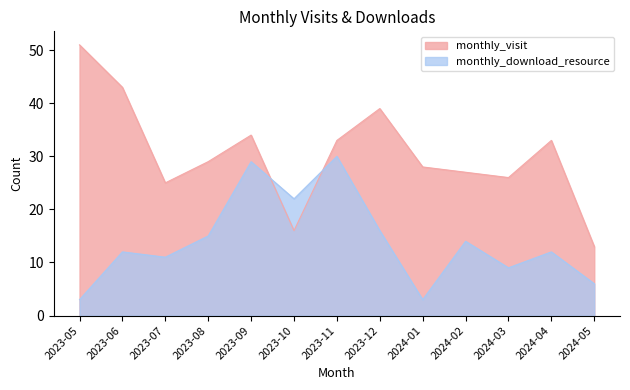

Which series has the largest range (max minus min)?

monthly_visit